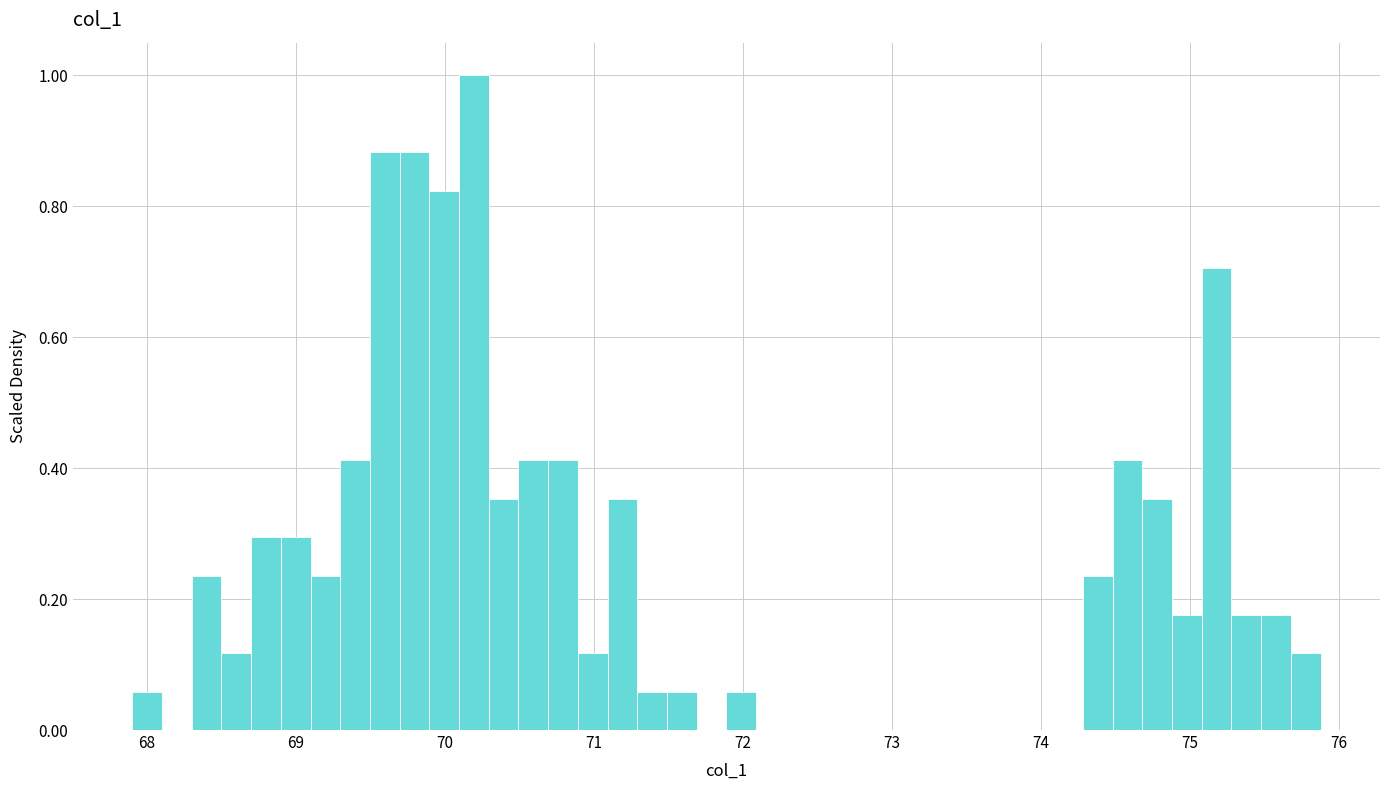

Around what value on the x-axis is the tallest bar? Give the approximate position of its centre, as read against the axis.

70.2